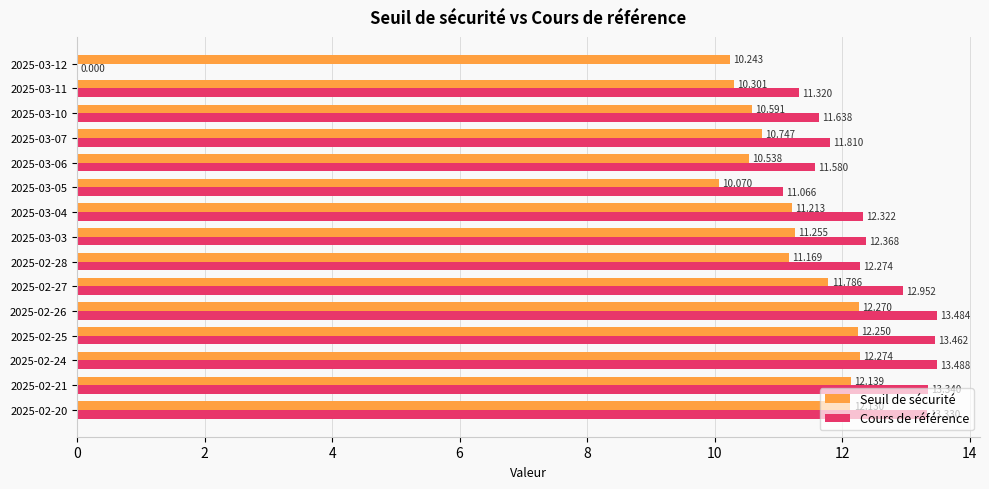

Between 2025-03-12 and 2025-03-06, which series saw the biggest shift?

Cours de référence